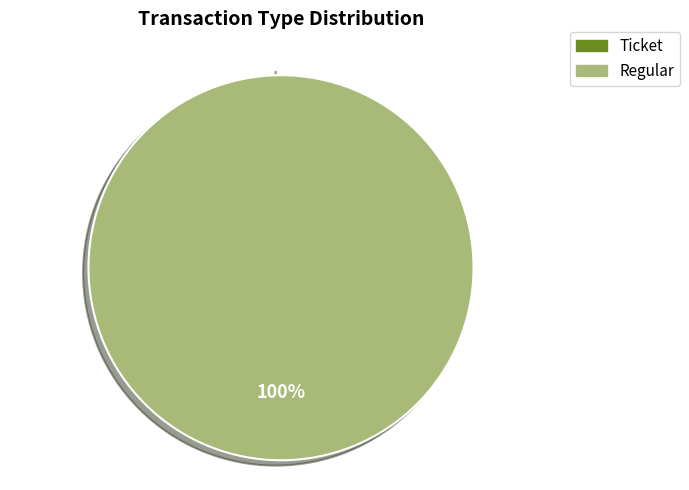

The Ticket slice represents 12% of the pie. True or false?

False